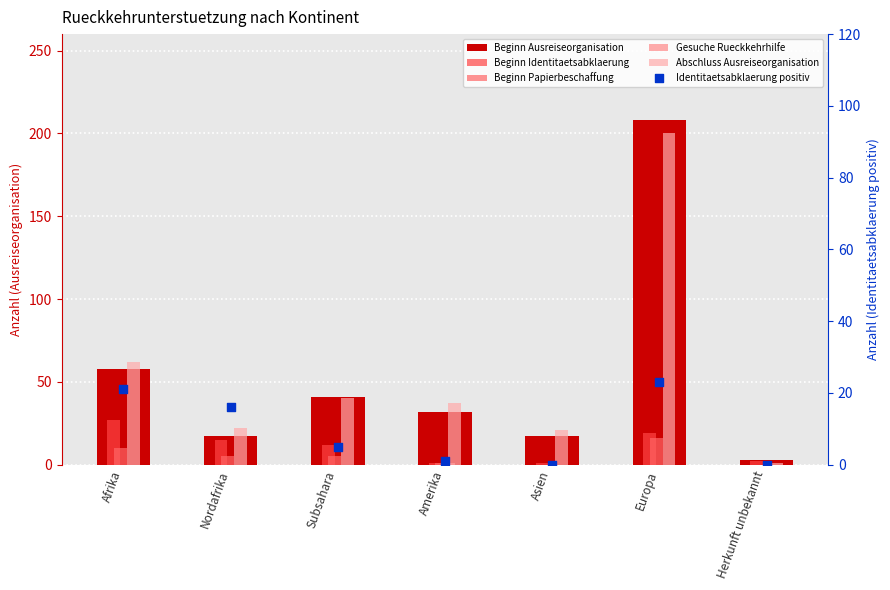

At how many categories does at least one series exceed 97?

1